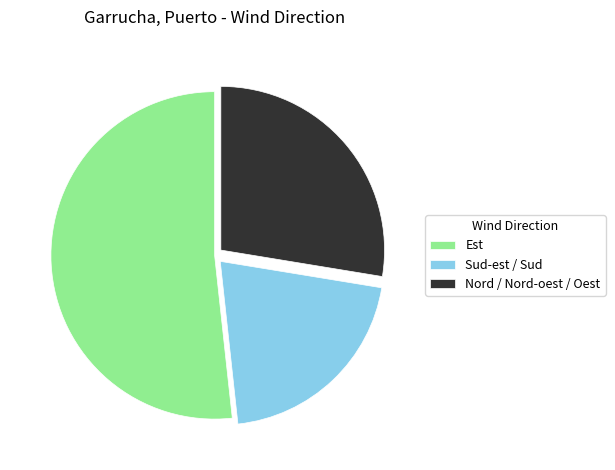

Does any single category account for the majority?

Yes